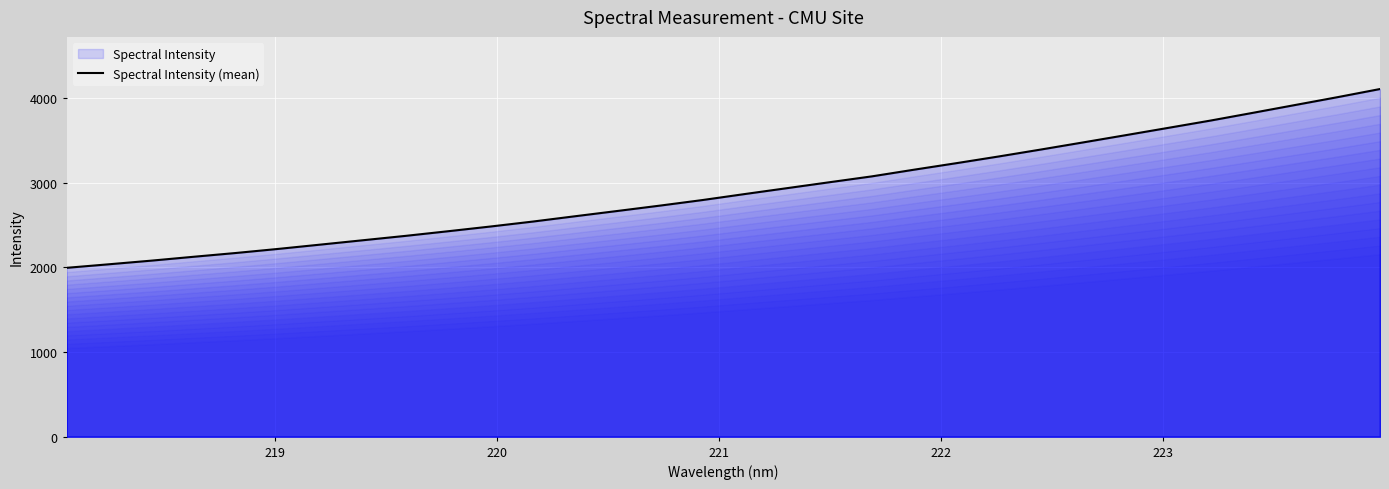

How many lines are shown in the chart?

1